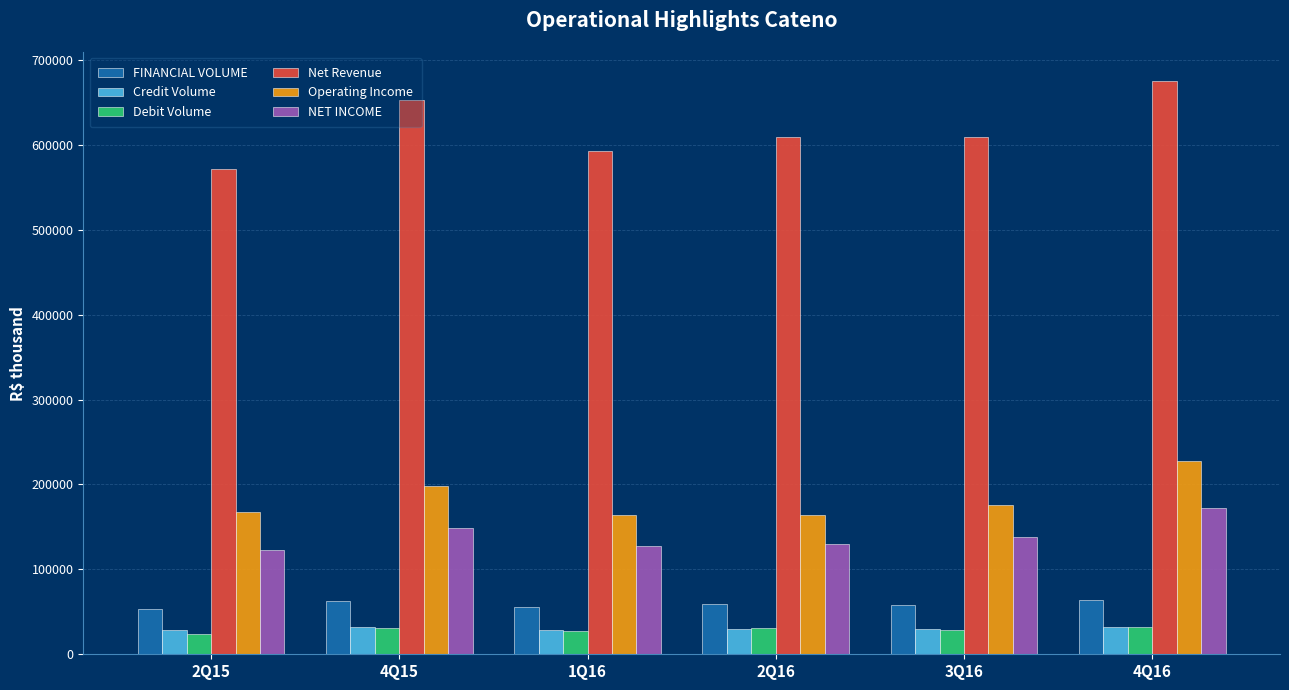

What is the spread (max minus min) of values at 3Q16?

580100